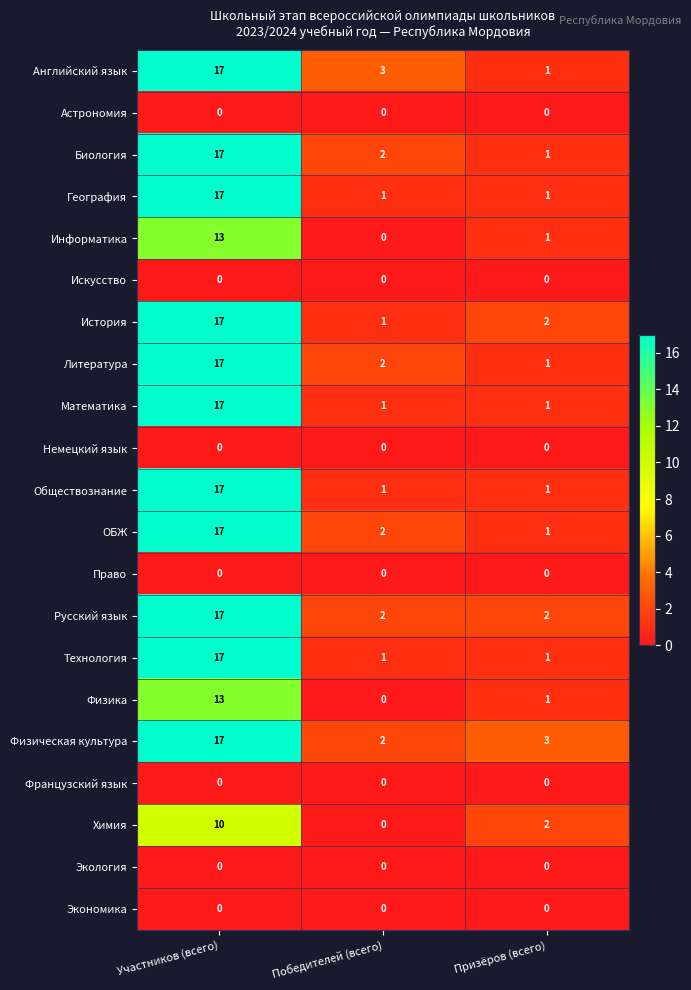

How many distinct data groups are displayed?

21